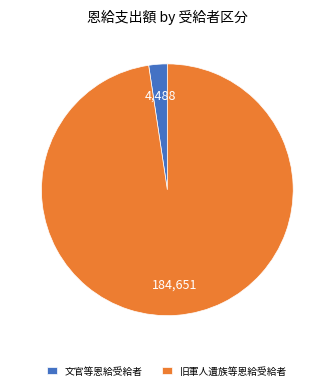

Is there any slice that represents more than half of the pie?

Yes